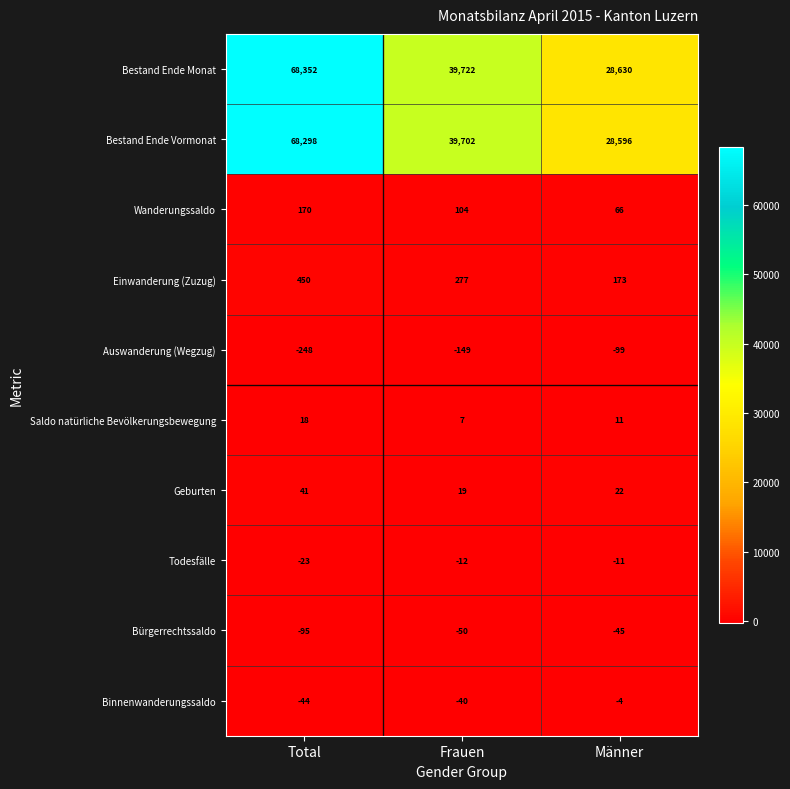

Is it true that Bestand Ende Vormonat equals 32669 at Total?

False